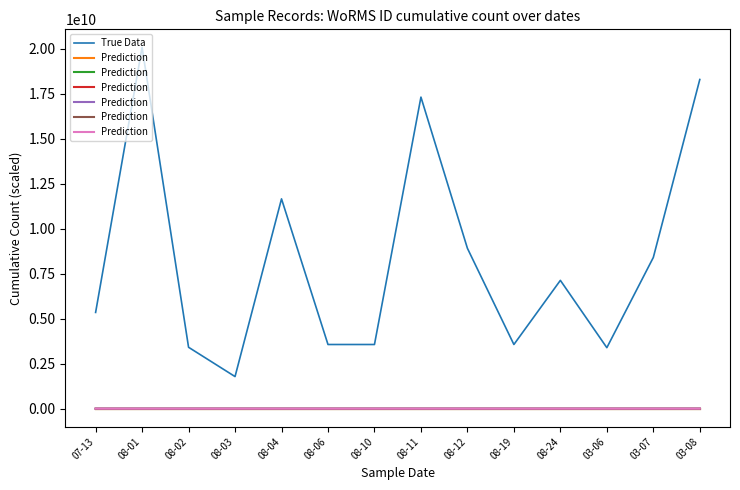

The Prediction series shows 13184 at 08-03. True or false?

False